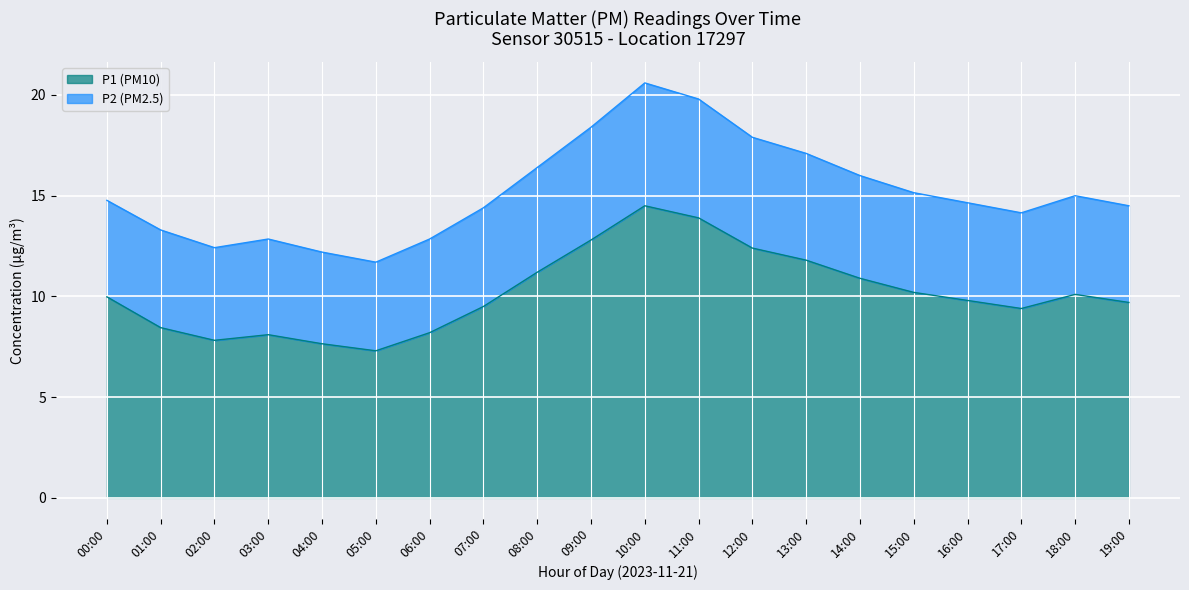

List the series in order of their peak value, lowest first.

P1, P2